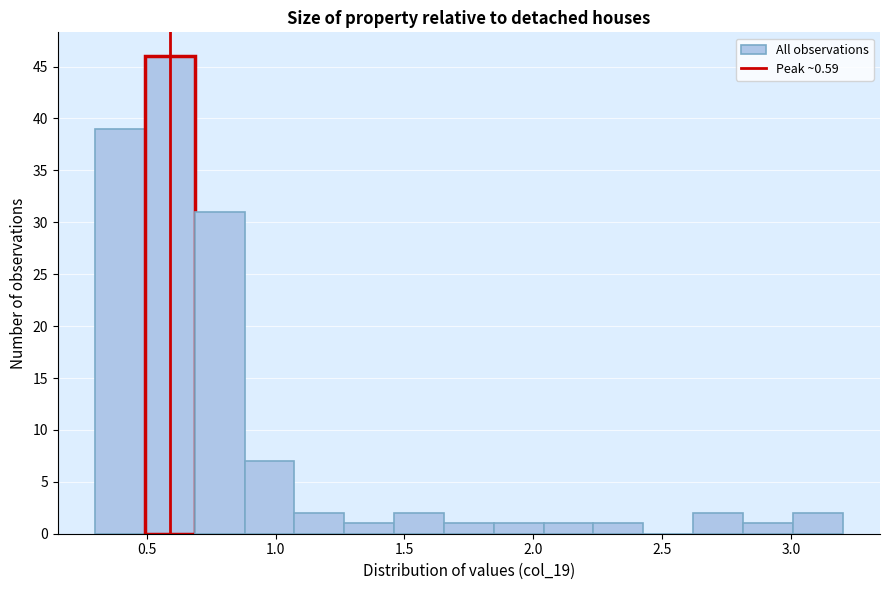

Around what value on the x-axis is the tallest bar? Give the approximate position of its centre, as read against the axis.

0.60